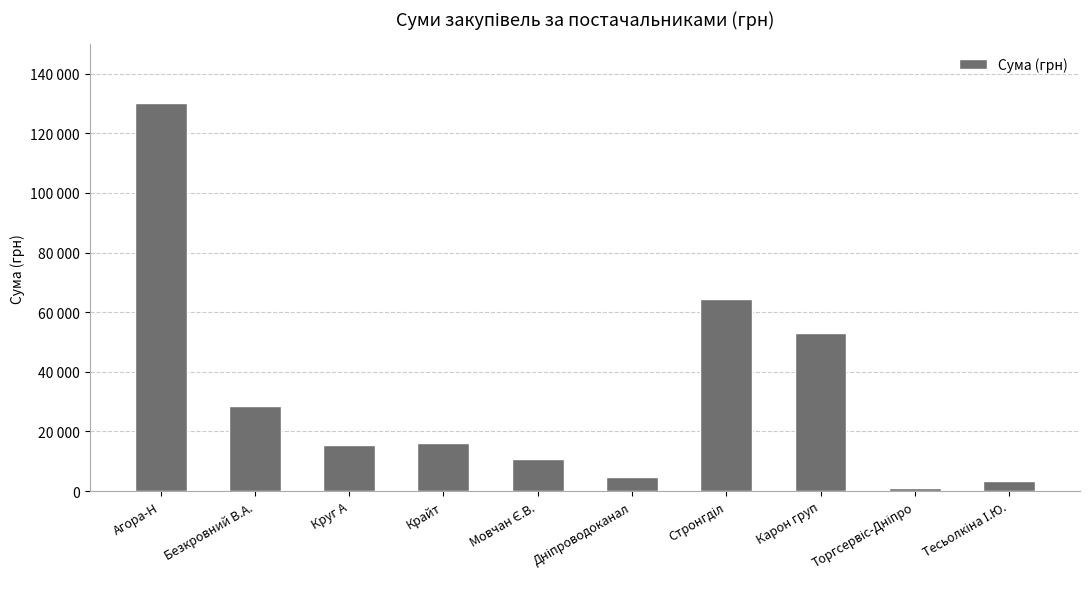

List the labels in order of value, largest first.

Агора-Н, Стронгділ, Карон груп, Безкровний В.А., Крайт, Круг А, Мовчан Є.В., Дніпроводоканал, Тесьолкіна І.Ю., Торгсервіс-Дніпро